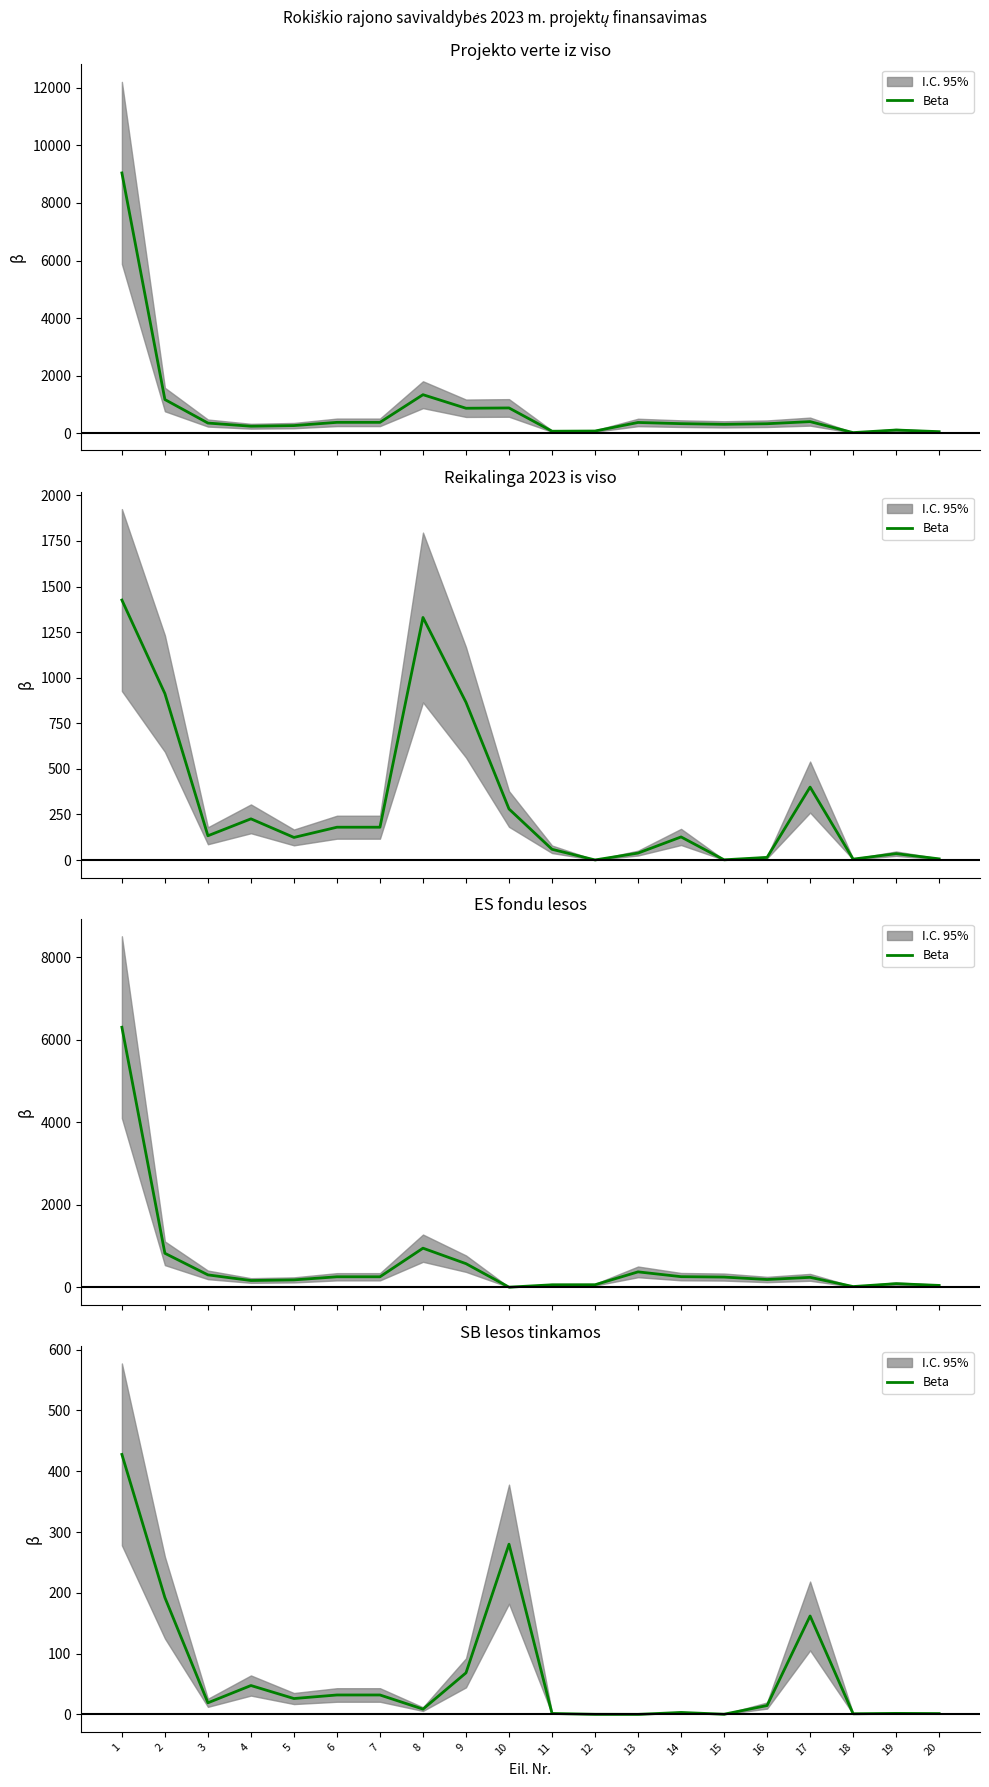

What is the difference between the maximum and minimum values?

427.7